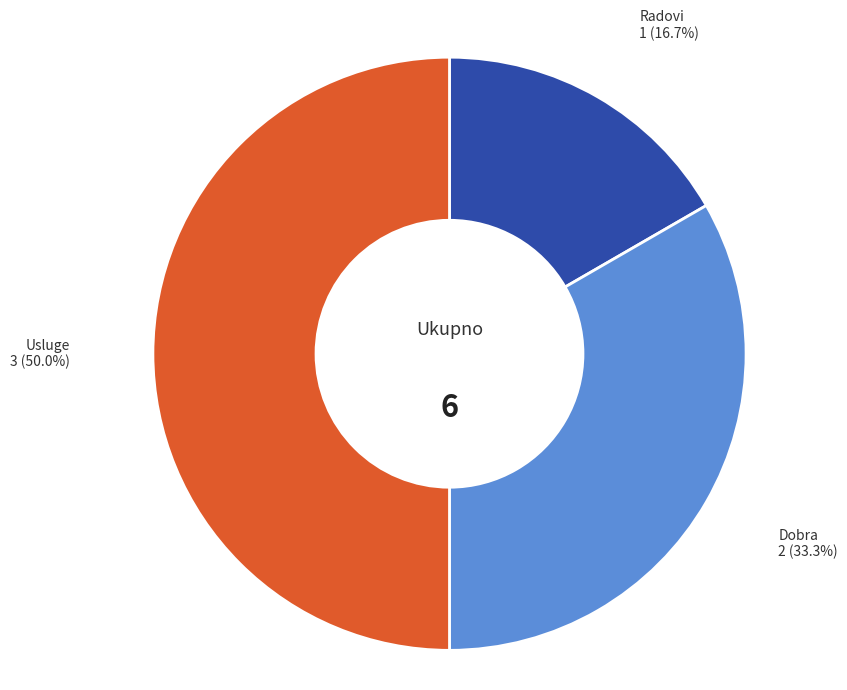

Rank the categories by value from highest to lowest.

Usluge, Dobra, Radovi